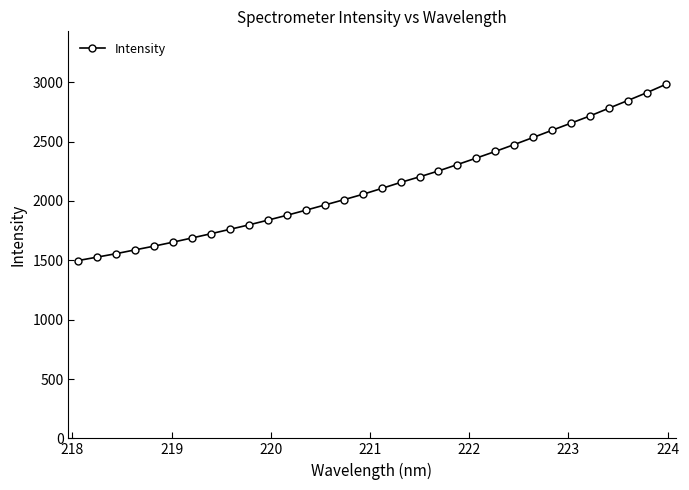

What is the sum of all values?

68388.6